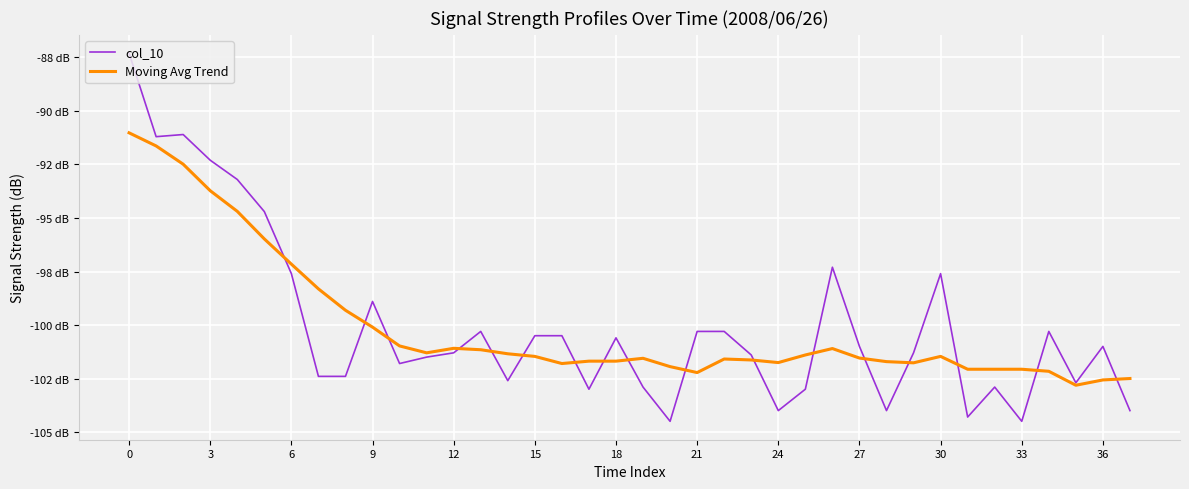

Is this an area chart (filled region under the line)?

No